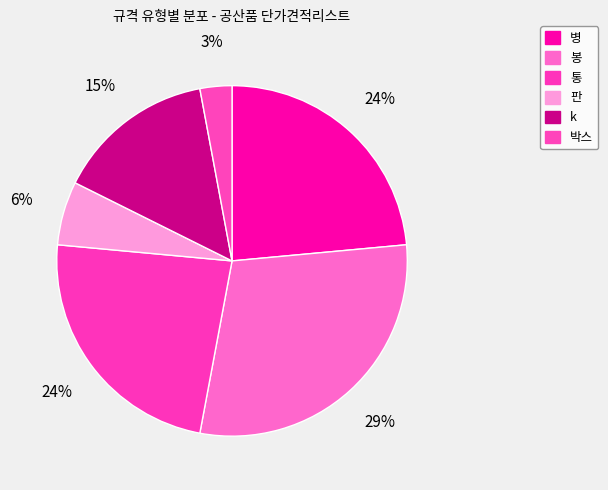

Count the number of slices in the pie.

6